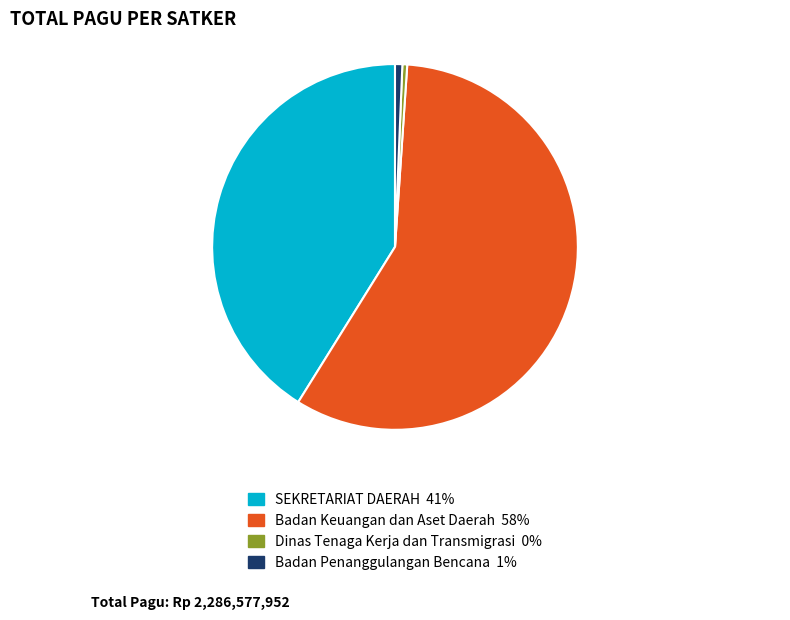

Between Badan Keuangan dan Aset Daerah 58% and Badan Penanggulangan Bencana 1%, which is larger?

Badan Keuangan dan Aset Daerah 58%